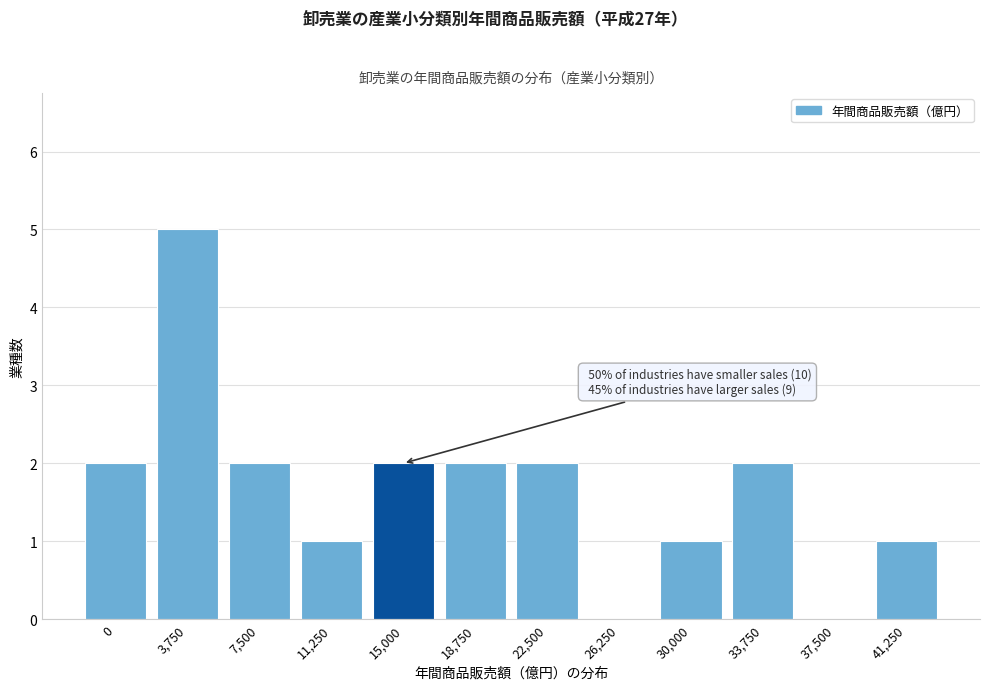

Reading left to right, transcribe all the data shown in this chart.

0=2	3,750=5	7,500=2	11,250=1	15,000=2	18,750=2	22,500=2	26,250=0	30,000=1	33,750=2	37,500=0	41,250=1